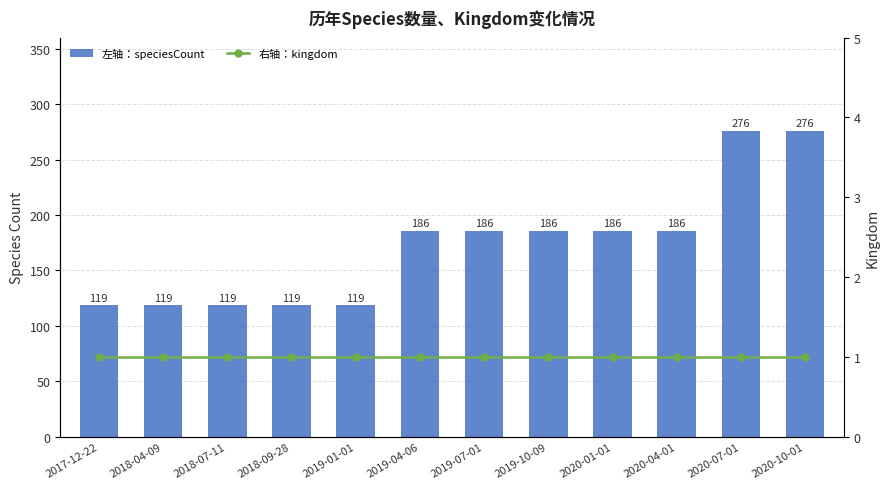

Reading left to right, extract all data points from this chart.

speciesCount: 2017-12-22=119	2018-04-09=119	2018-07-11=119	2018-09-28=119	2019-01-01=119	2019-04-06=186	2019-07-01=186	2019-10-09=186	2020-01-01=186	2020-04-01=186	2020-07-01=276	2020-10-01=276
kingdom: 2017-12-22=1	2018-04-09=1	2018-07-11=1	2018-09-28=1	2019-01-01=1	2019-04-06=1	2019-07-01=1	2019-10-09=1	2020-01-01=1	2020-04-01=1	2020-07-01=1	2020-10-01=1